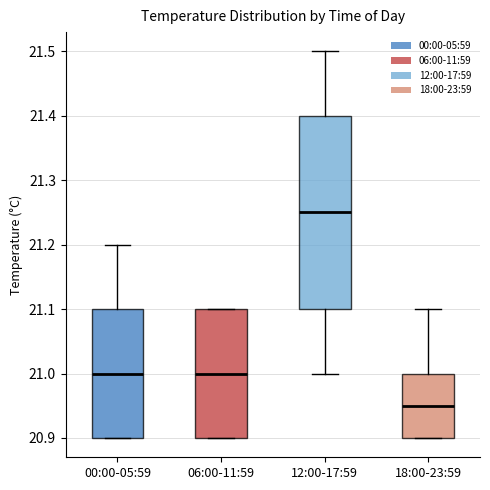

Which box's median line is the highest?

12:00-17:59